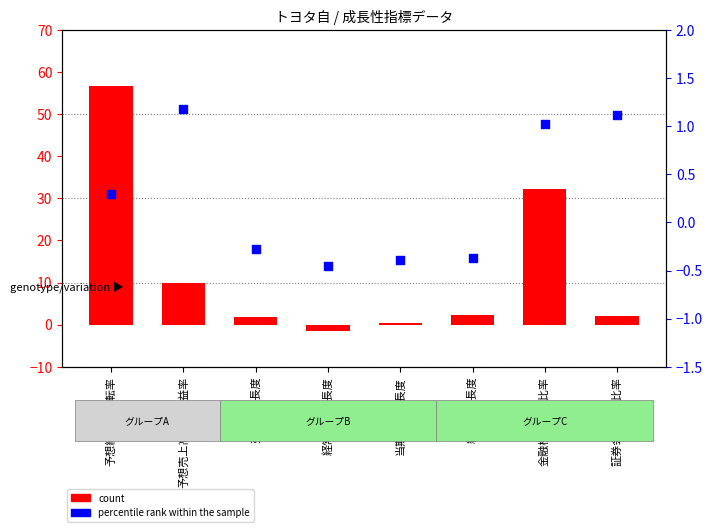

Which series has the largest total across all categories?

count